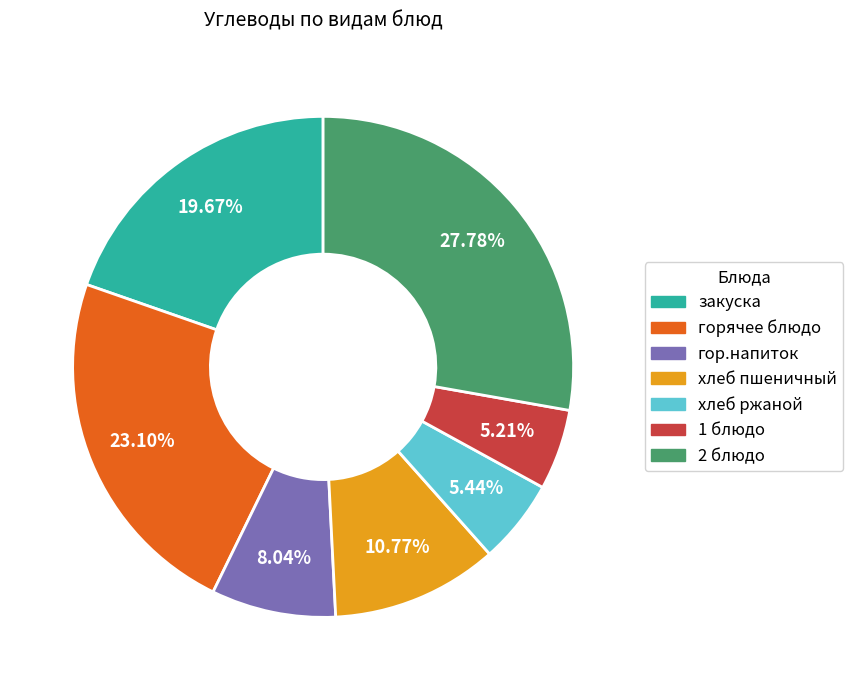

To the nearest percent, what portion does хлеб ржаной represent?

5%